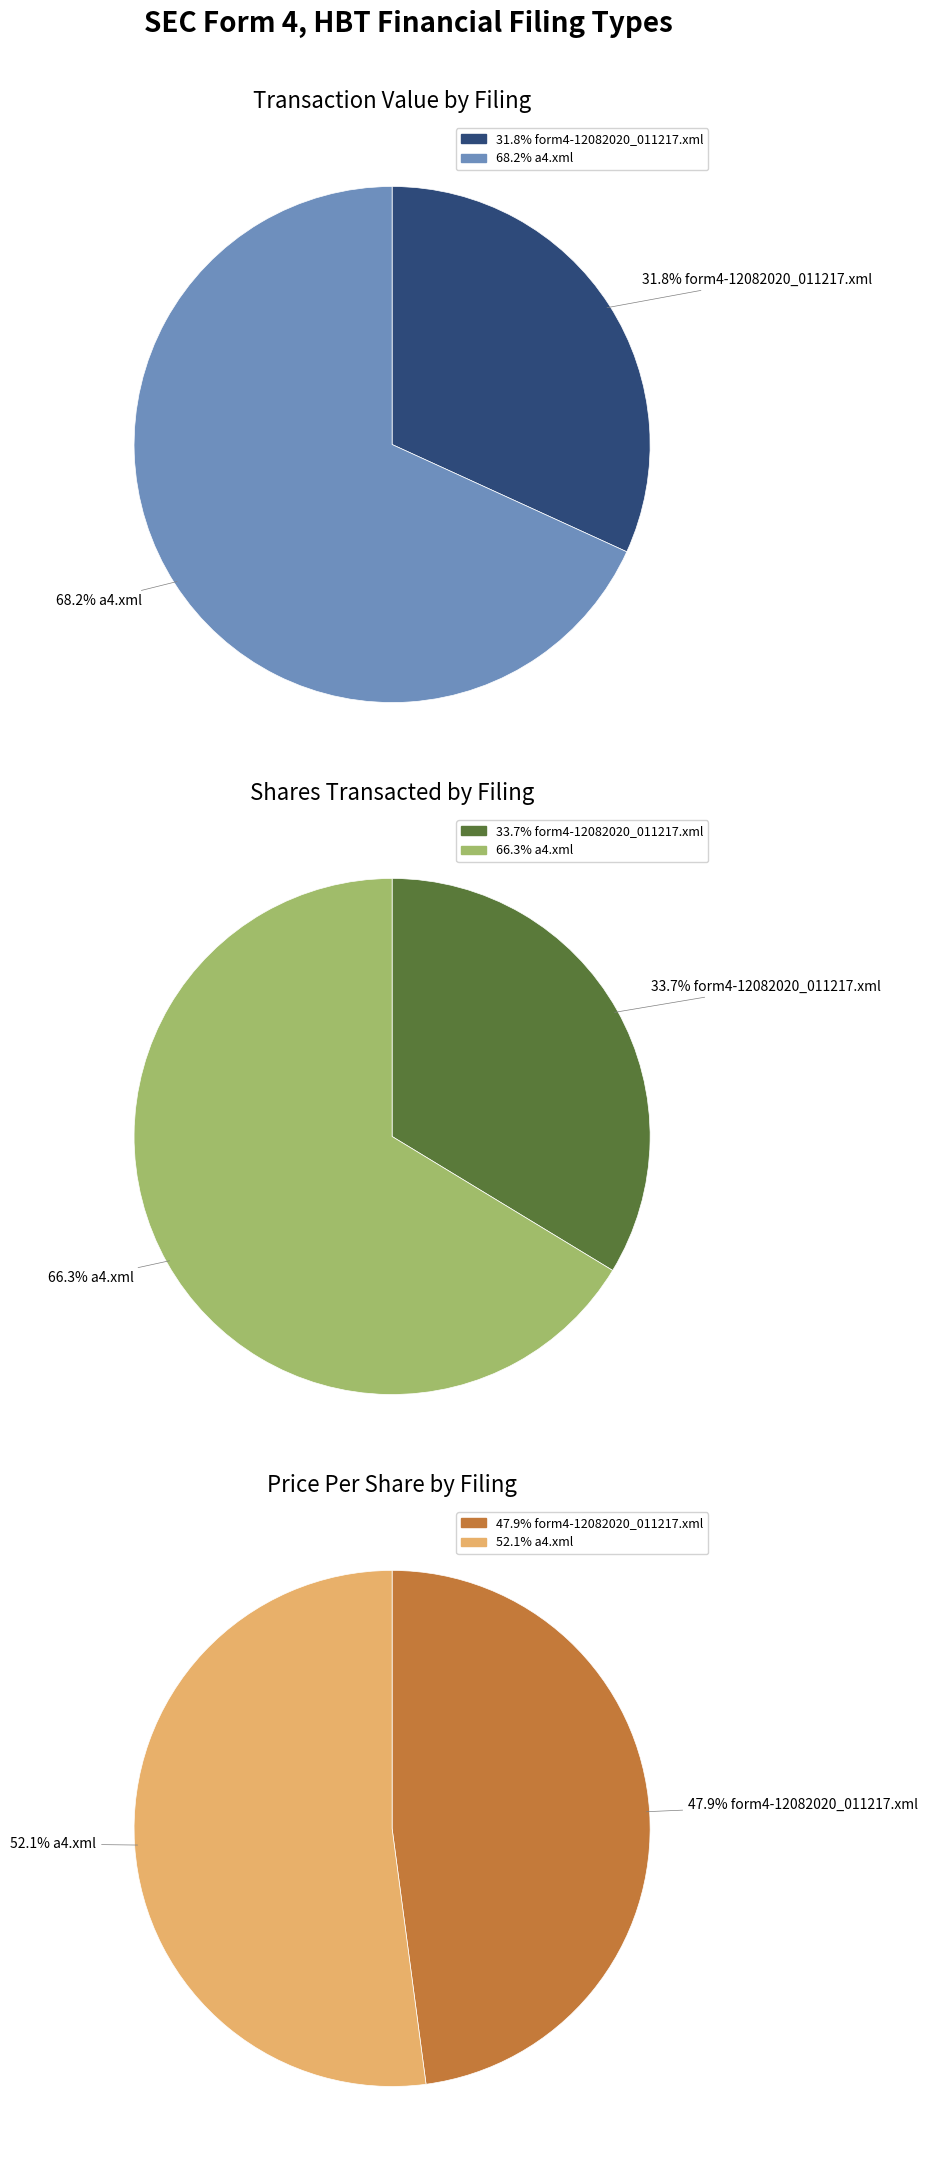

Is it true that a4.xml is 57% of the pie?

False